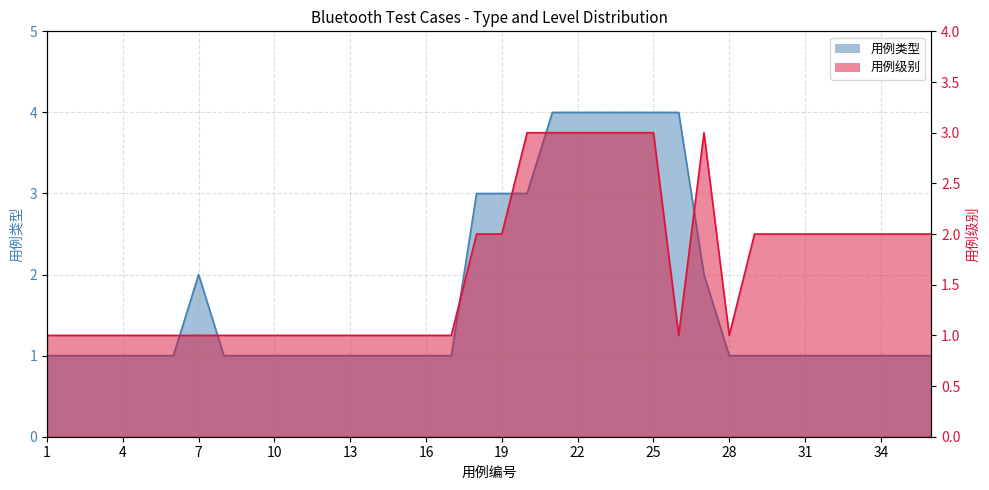

Which series has the widest spread of values?

用例类型